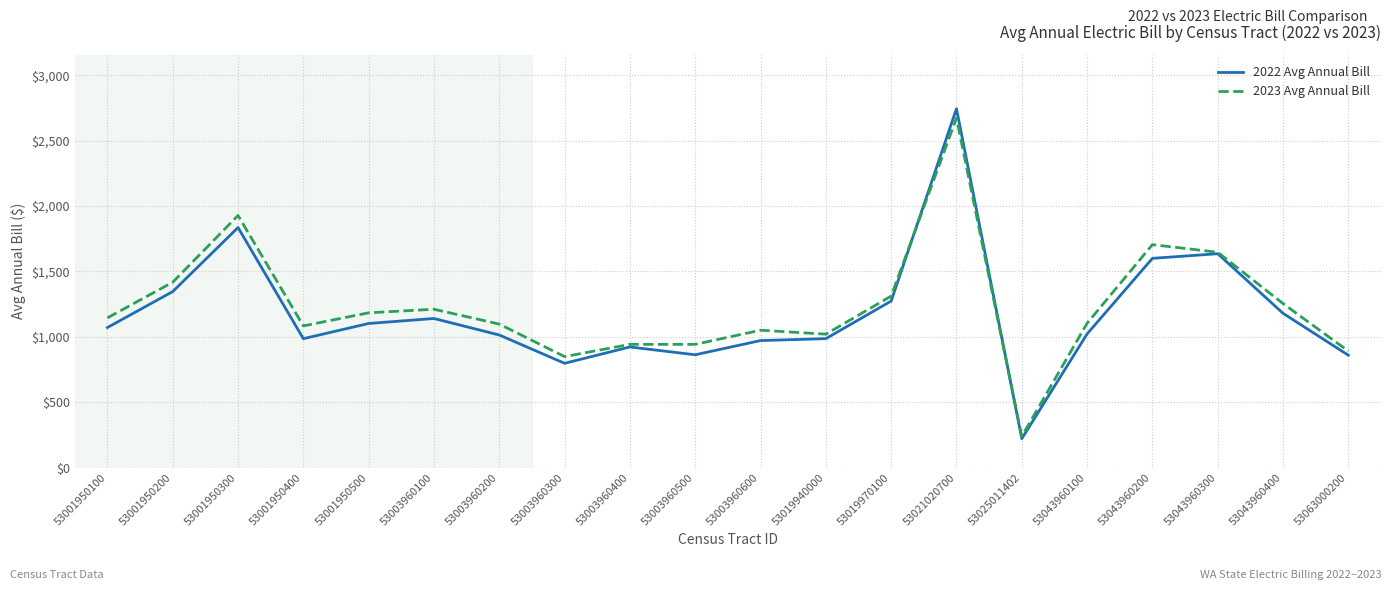

What is the average value of the 2022 Avg Annual Bill series?

1178.6